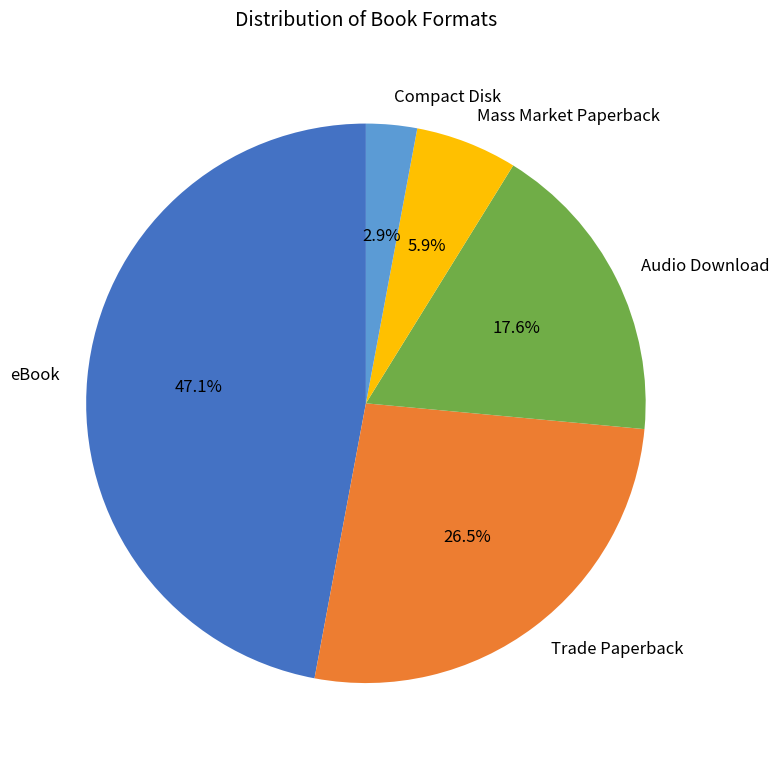

Does eBook represent more than half of the total?

No